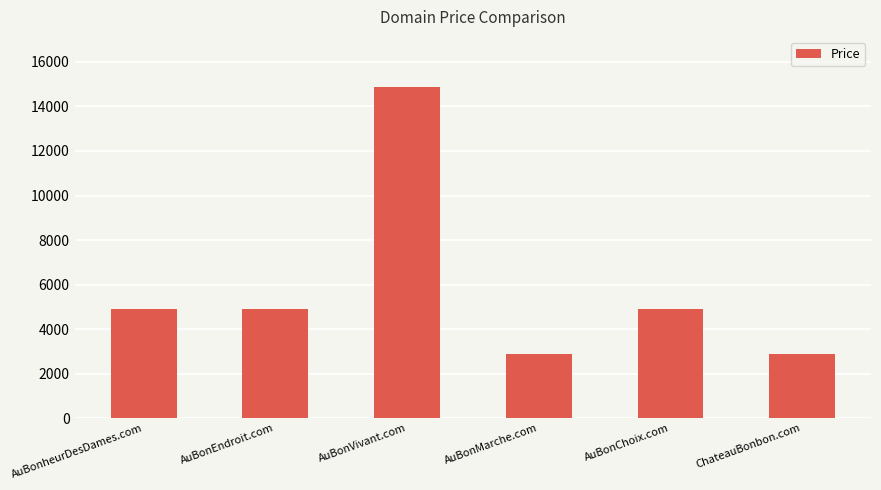

Reading right to left, what are all the values shown in this chart?

ChateauBonbon.com=2888	AuBonChoix.com=4888	AuBonMarche.com=2888	AuBonVivant.com=14888	AuBonEndroit.com=4888	AuBonheurDesDames.com=4888